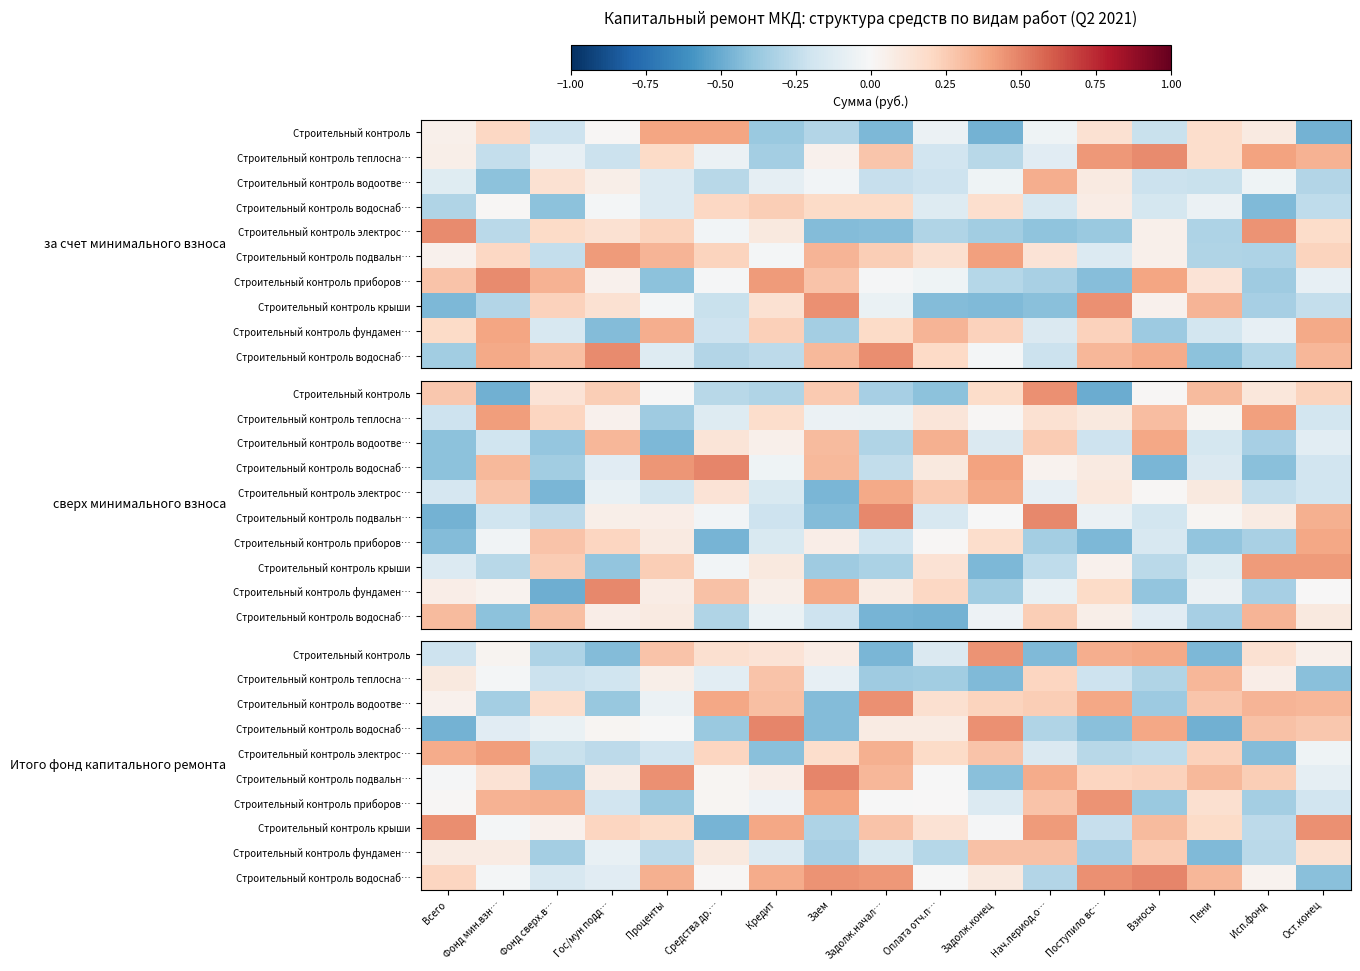

How many data points does each series have?

17